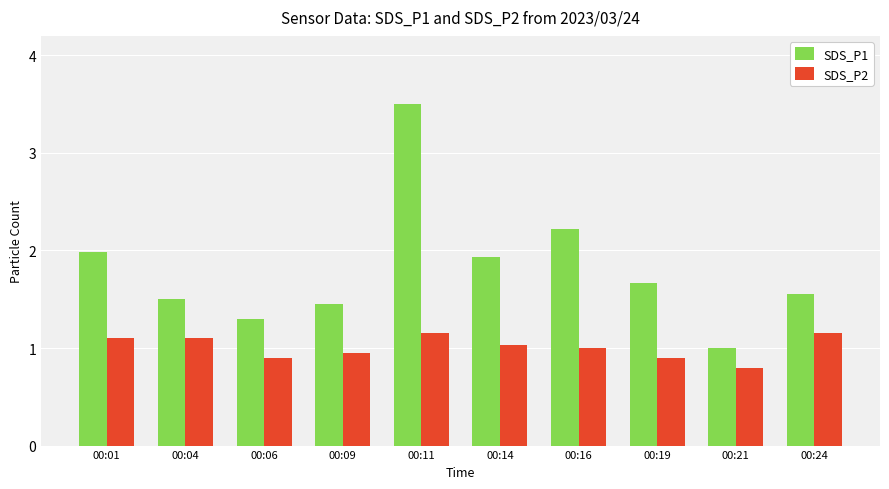

The SDS_P1 series shows 1.9 at 00:14. True or false?

True